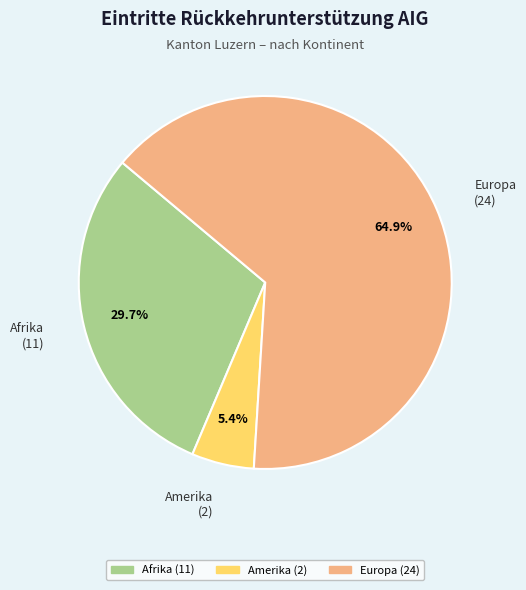

Is there any slice that represents more than half of the pie?

Yes